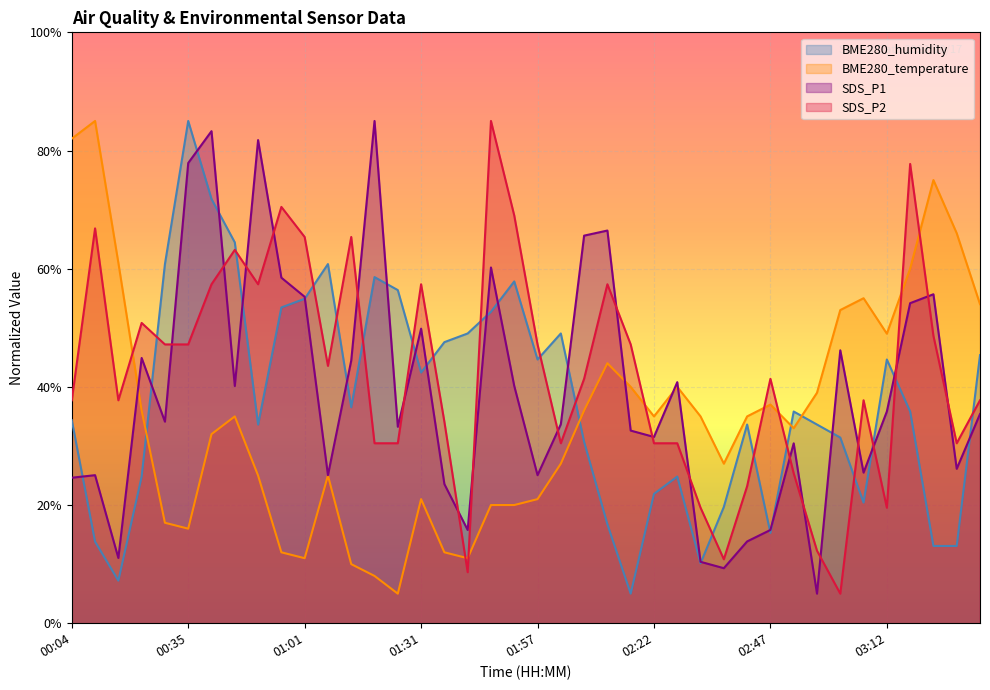

What is the average value of the SDS_P1 series?

39.3